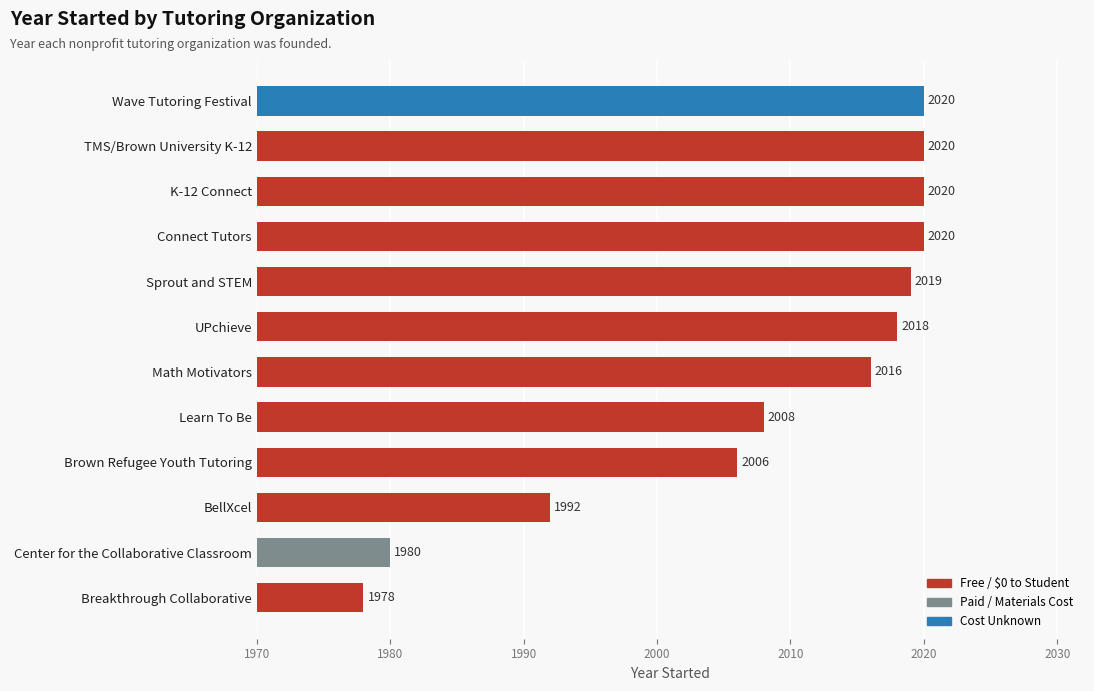

What is the difference between the maximum and second lowest values?

40